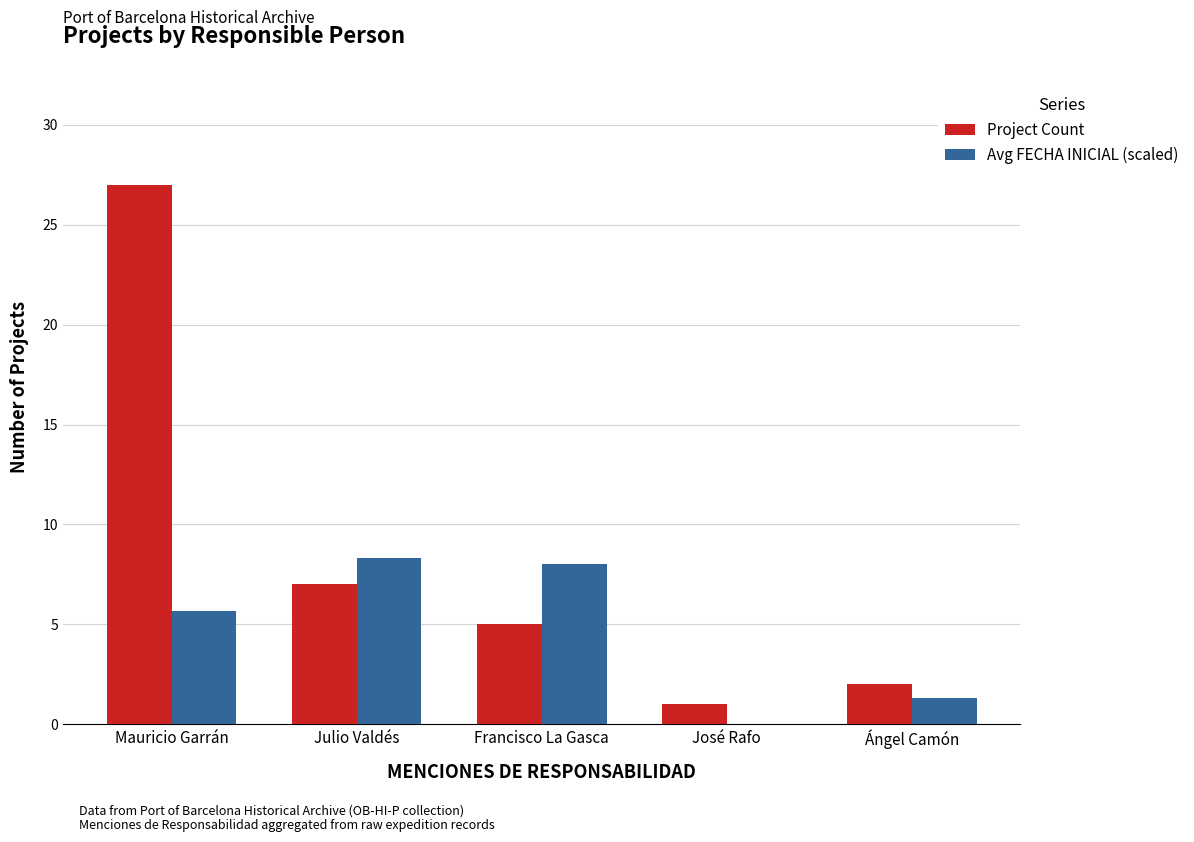

Where is Avg FECHA INICIAL (scaled) nearest to the value 4?

Mauricio Garrán